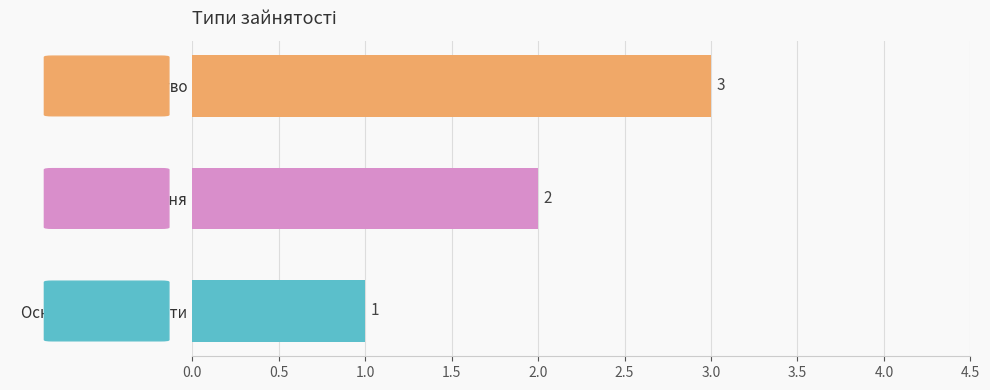

Count the values in the range 1 to 3.

3